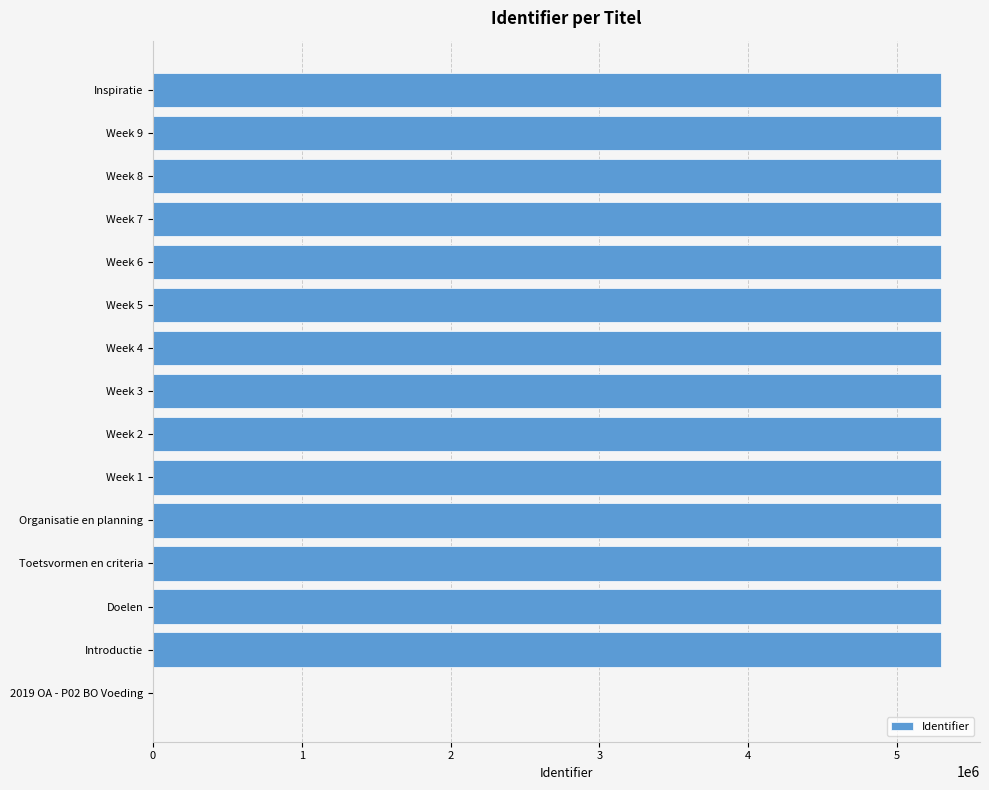

True or false: the data shows 5292974 at Organisatie en planning.

True